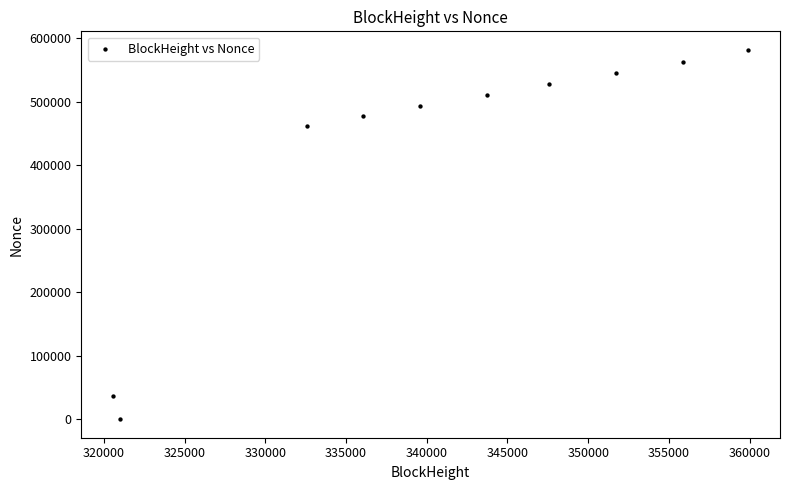

What is the range of Y values (max minus min)?

581804